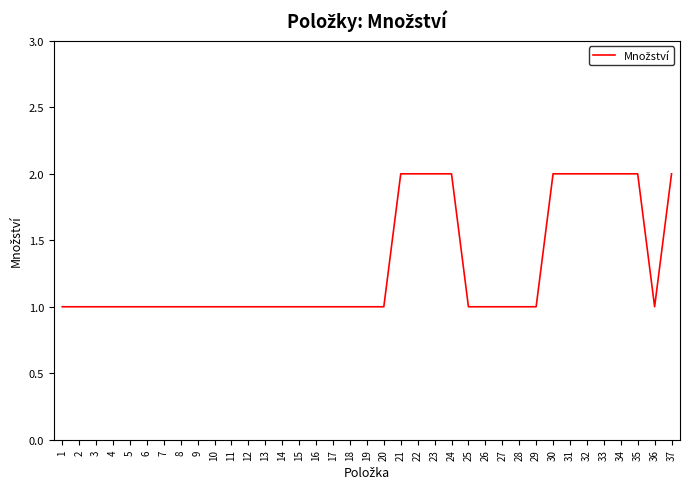

What is the ratio of the value at 13 to the value at 5?

1.0